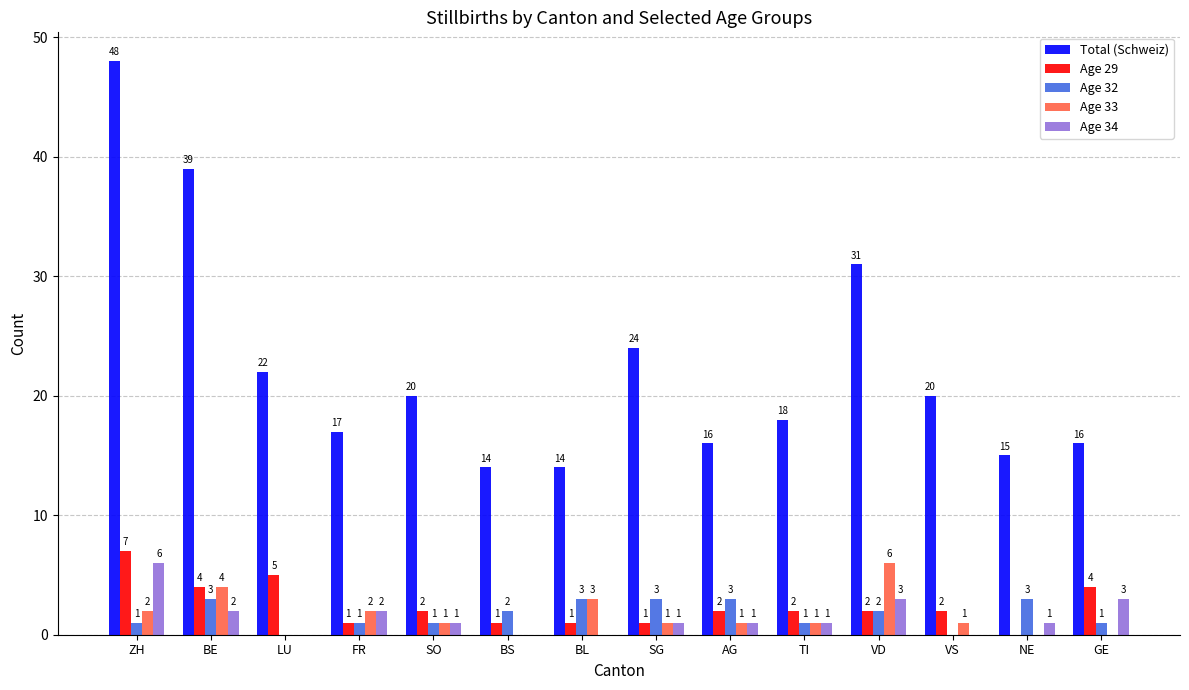

The value of Age 33 at VS is 1. True or false?

True